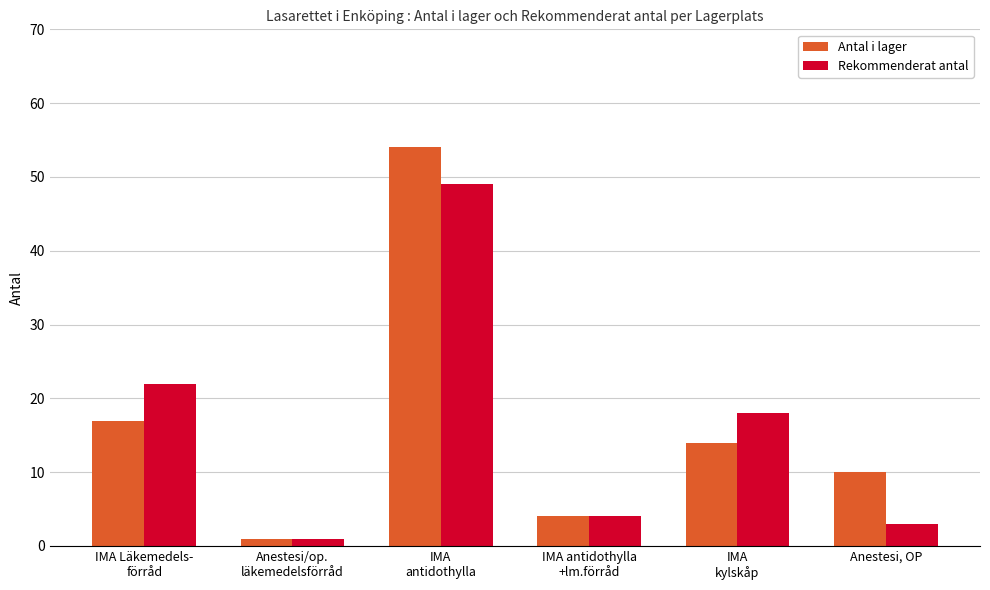

What is the label of the 2nd bar from the left?

Anestesi/op.
läkemedelsförråd